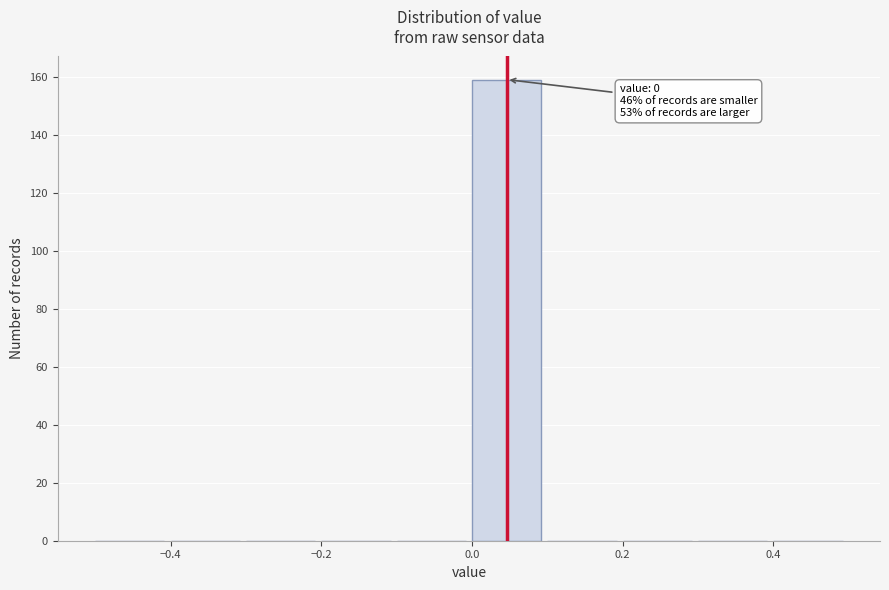

Which range on the x-axis has the tallest bar?

0.0 to 0.1